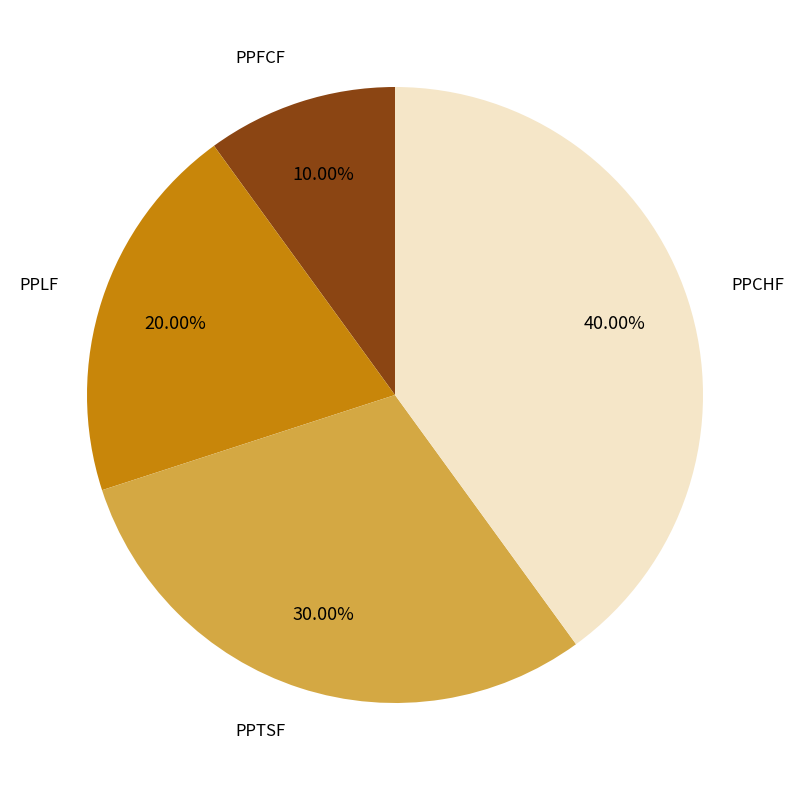

Does any single category account for the majority?

No